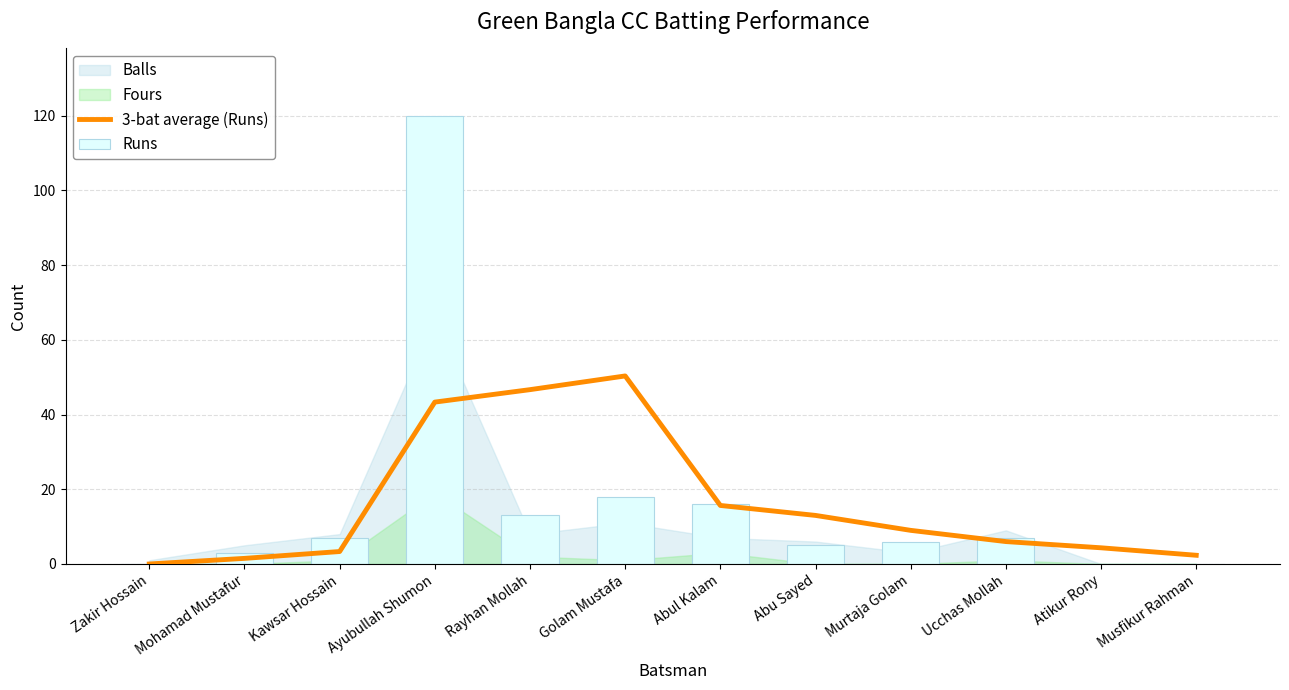

At which label does 3-bat average (Runs) first exceed 9?

Ayubullah Shumon